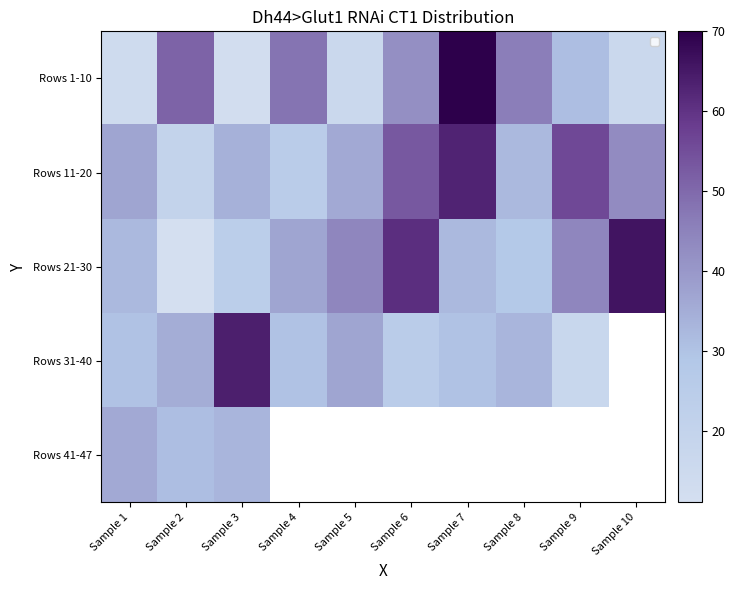

Rank the series at Sample 8 from lowest to highest value.

Rows 21-30, Rows 11-20, Rows 31-40, Rows 1-10, Rows 41-47